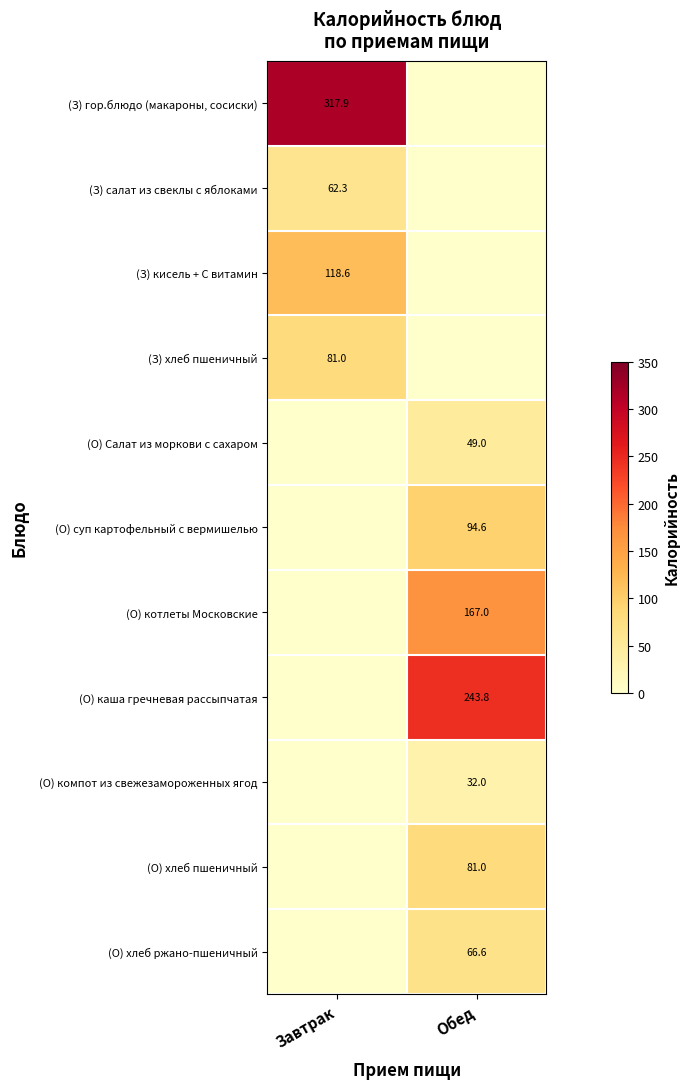

The value of (О) компот из свежезамороженных ягод at Обед is 32.0. True or false?

True